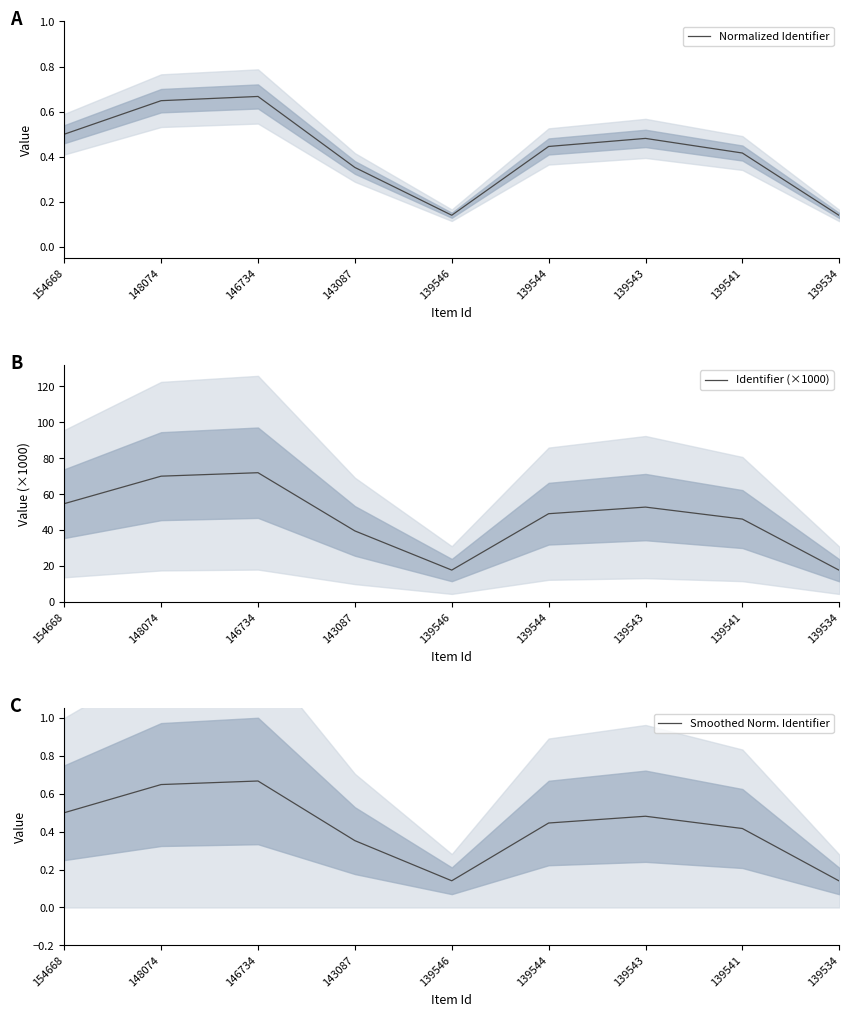

What is the value of the Smoothed Norm. Identifier point at the 3rd from the left?

0.7